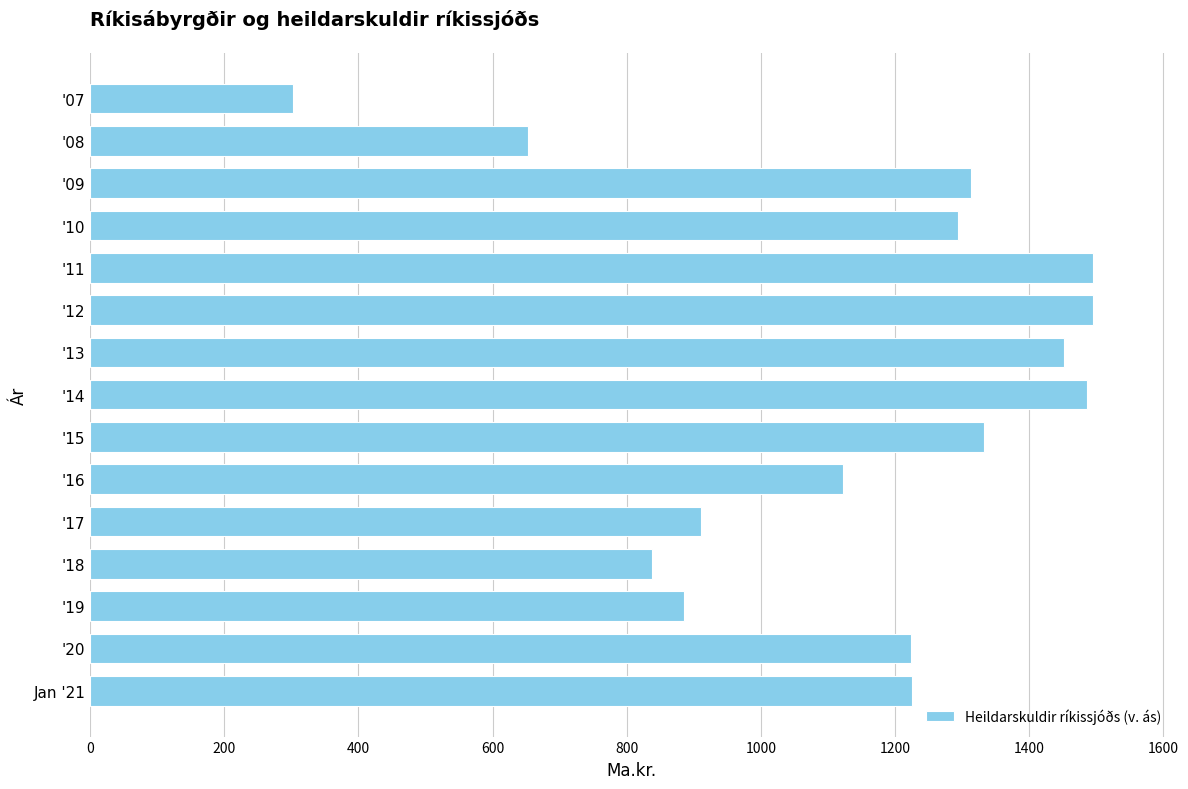

What is the label of the 13th bar from the top?

'19